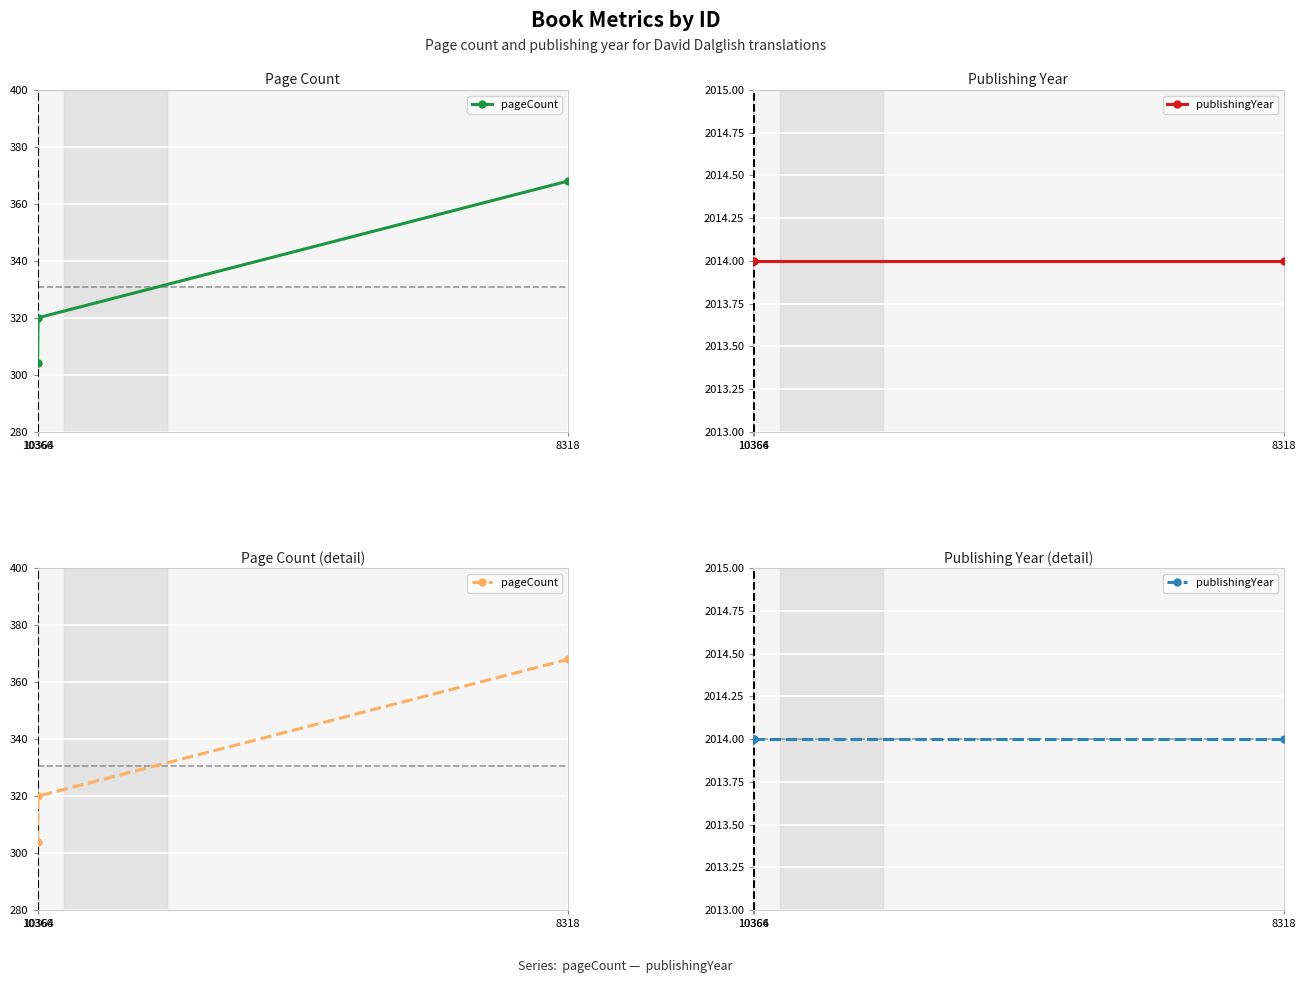

What is the value of the publishingYear point at the 1st from the left?

2014